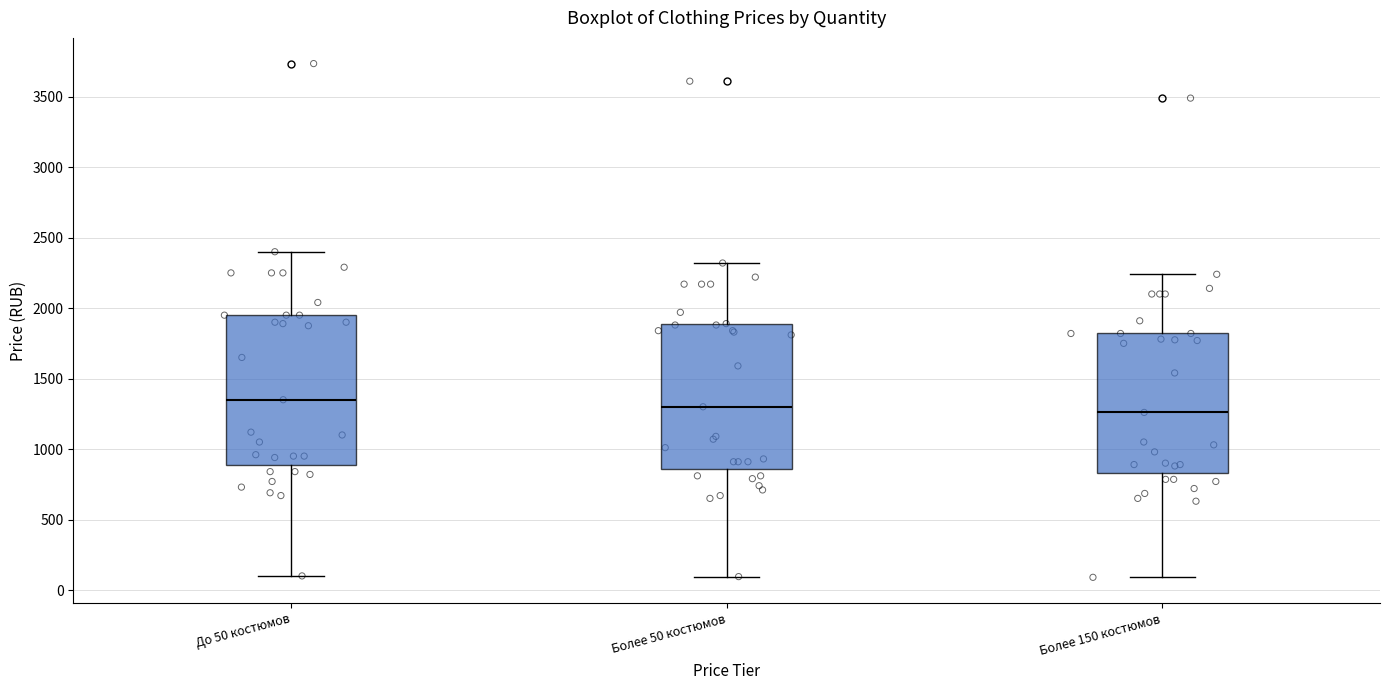

Which box has the highest median line?

До 50 костюмов